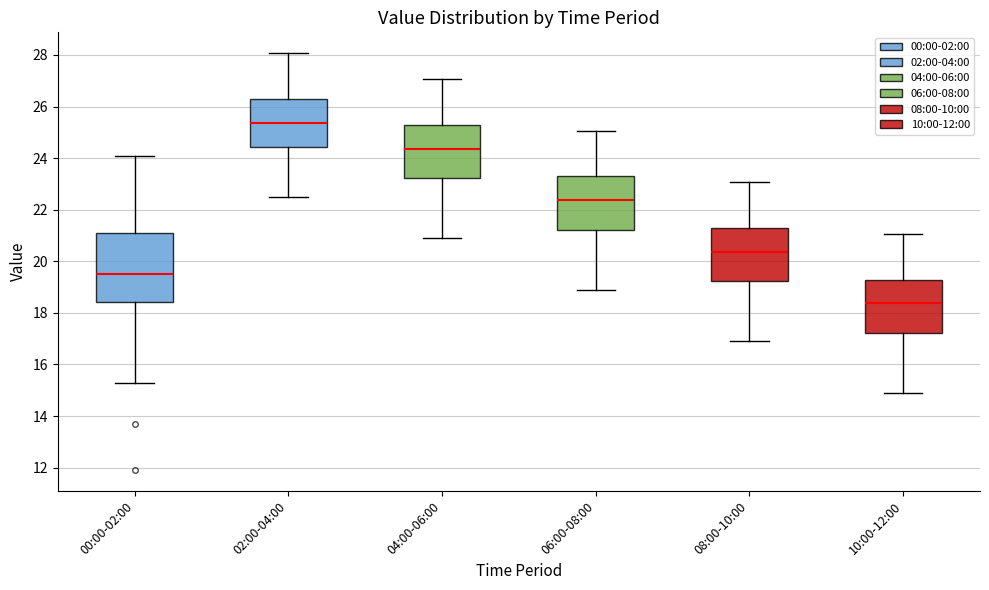

Where does the median line of the box for 08:00-10:00 sit on the y-axis? The values are not printed on the chart, so give them approximately, as read against the axis.

20.4